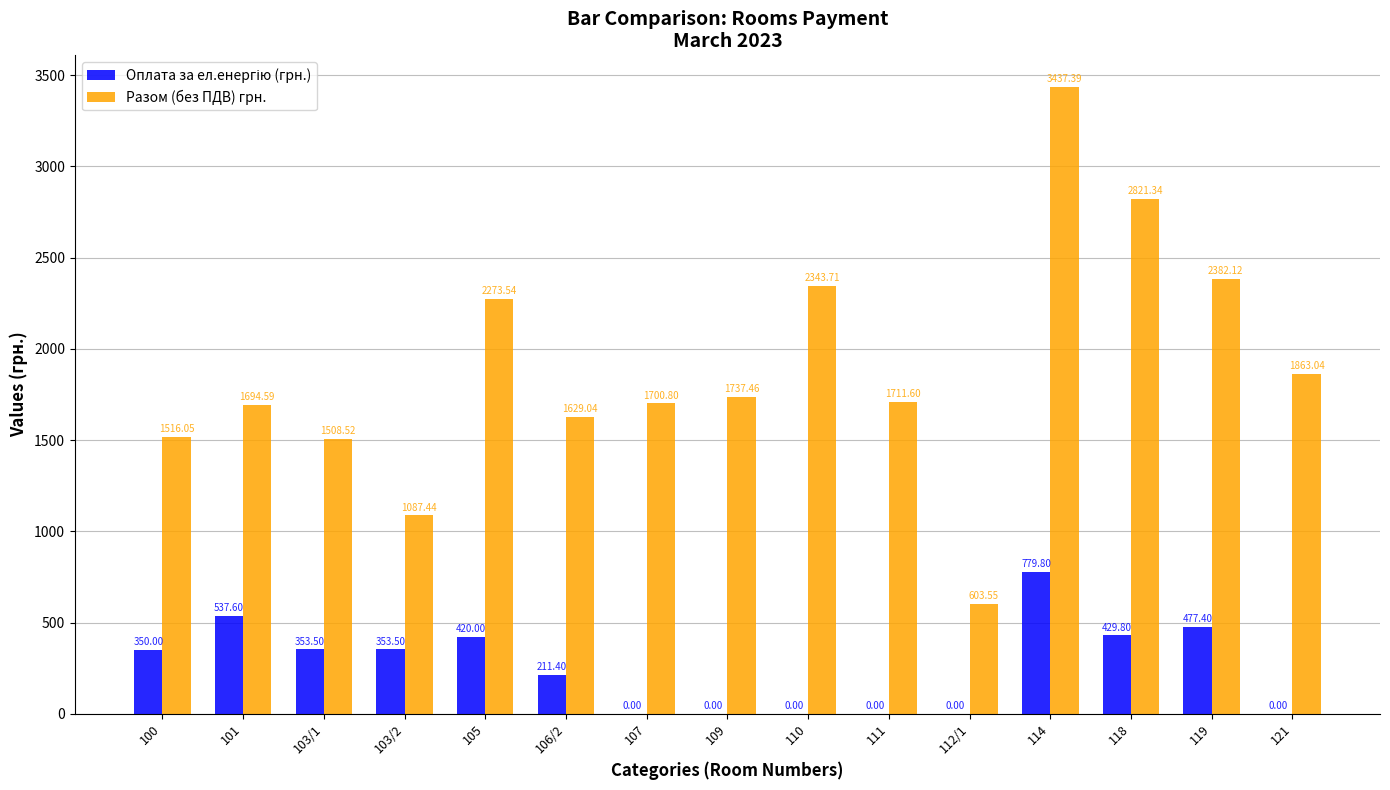

Which series has the largest total across all categories?

Разом (без ПДВ) грн.